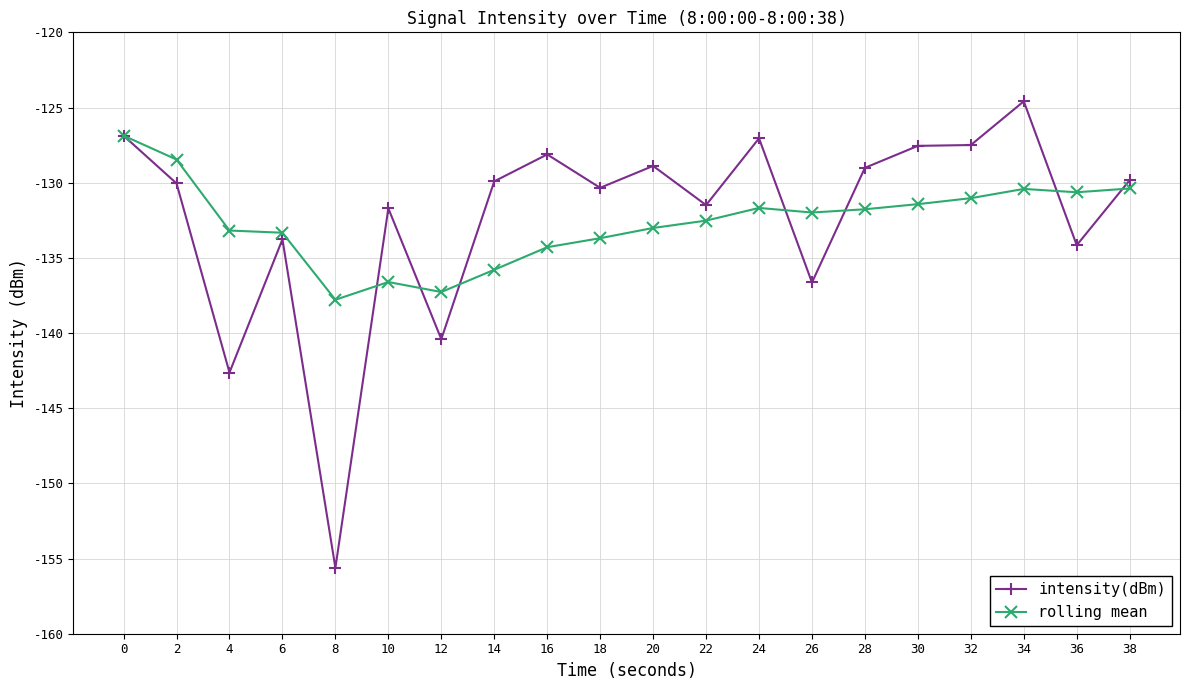

What is the difference between the highest and lowest values at 20?

4.1